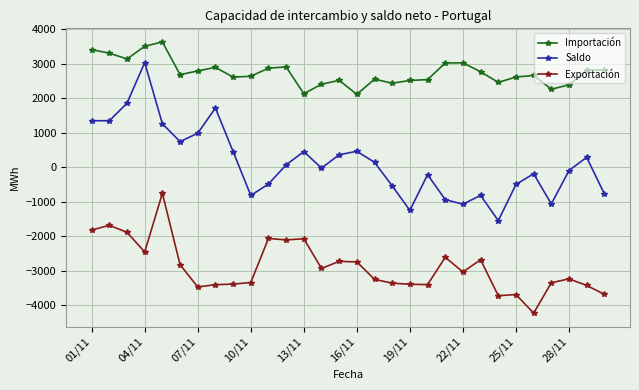

What is the difference between the second highest and second lowest values in the Exportación series?

2042.1